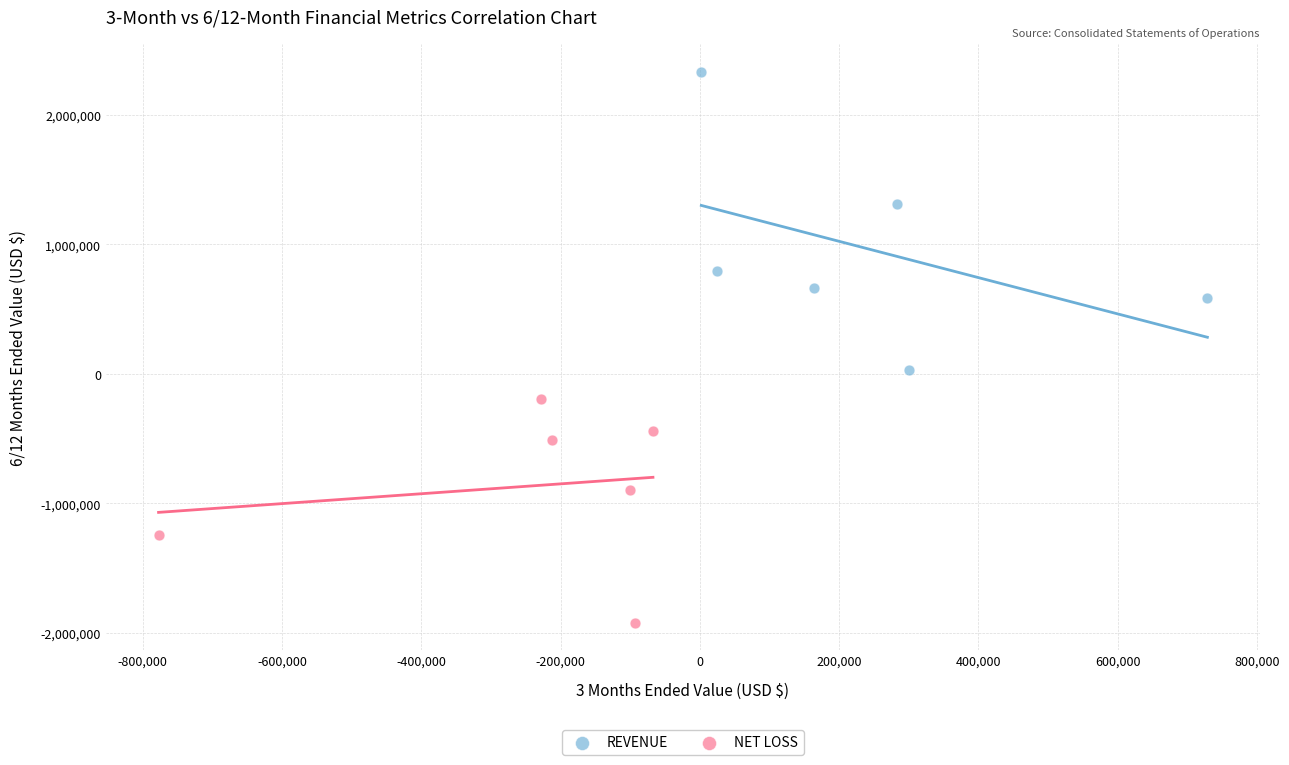

Which series reaches the minimum Y coordinate?

NET LOSS